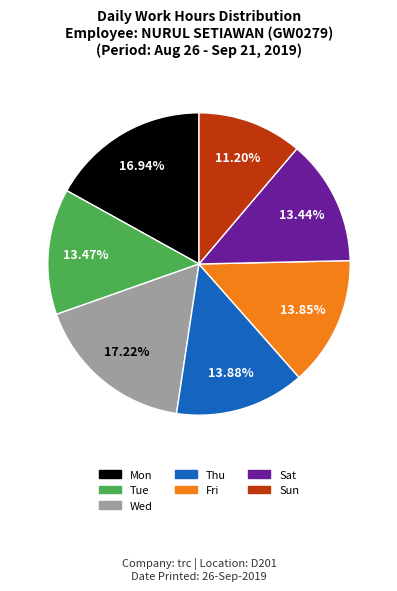

Does any single category account for the majority?

No